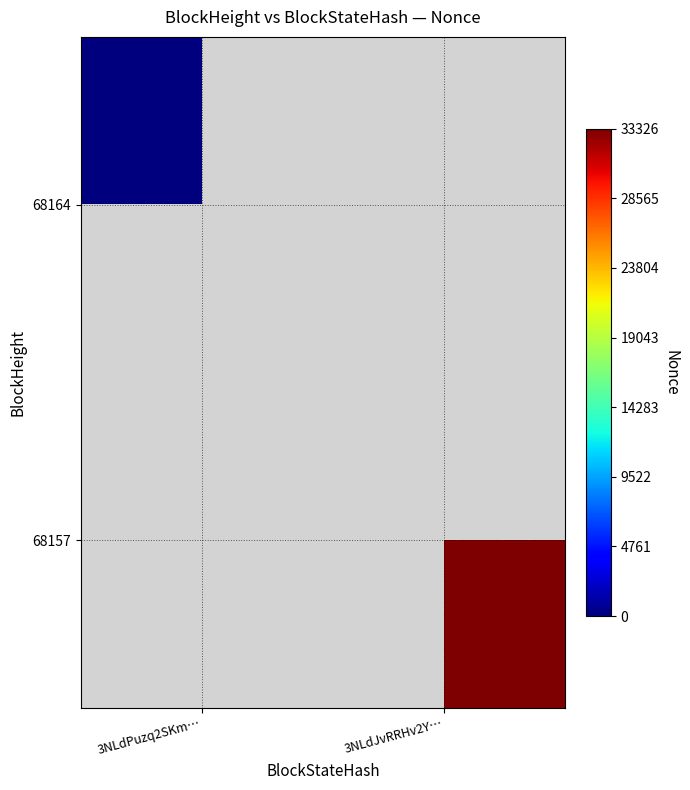

Which category has the highest value in the 68164 series?

3NLdPuzq2SKm…